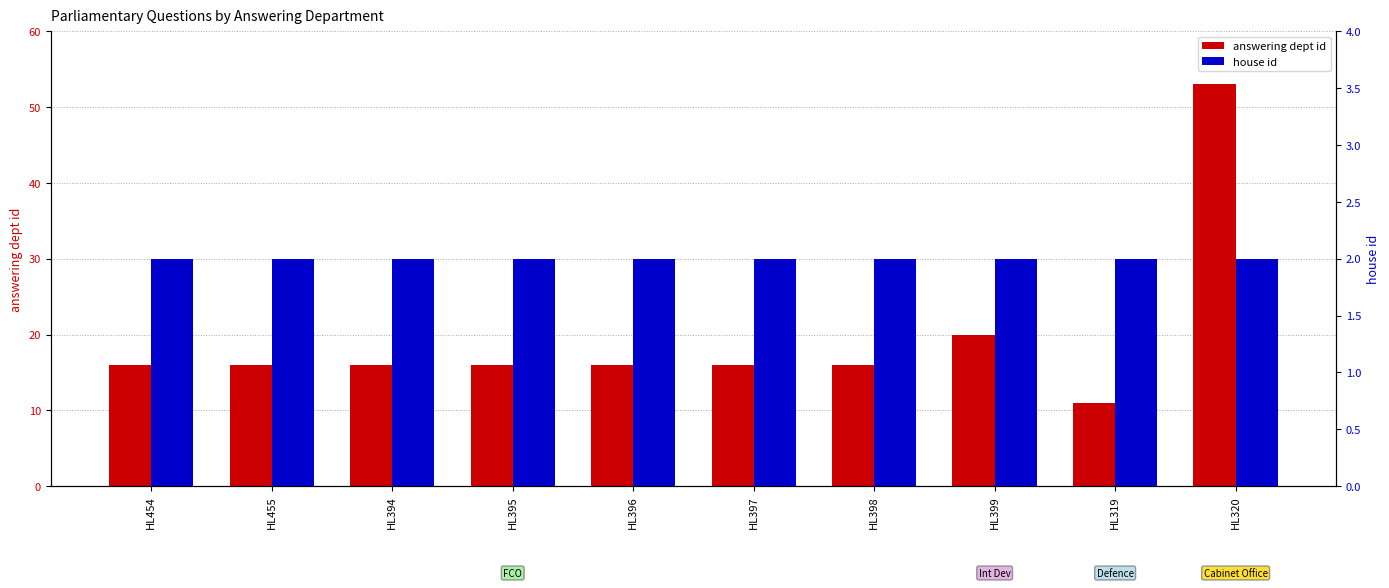

What is the value of the house id bar at the 3rd from the left?

2